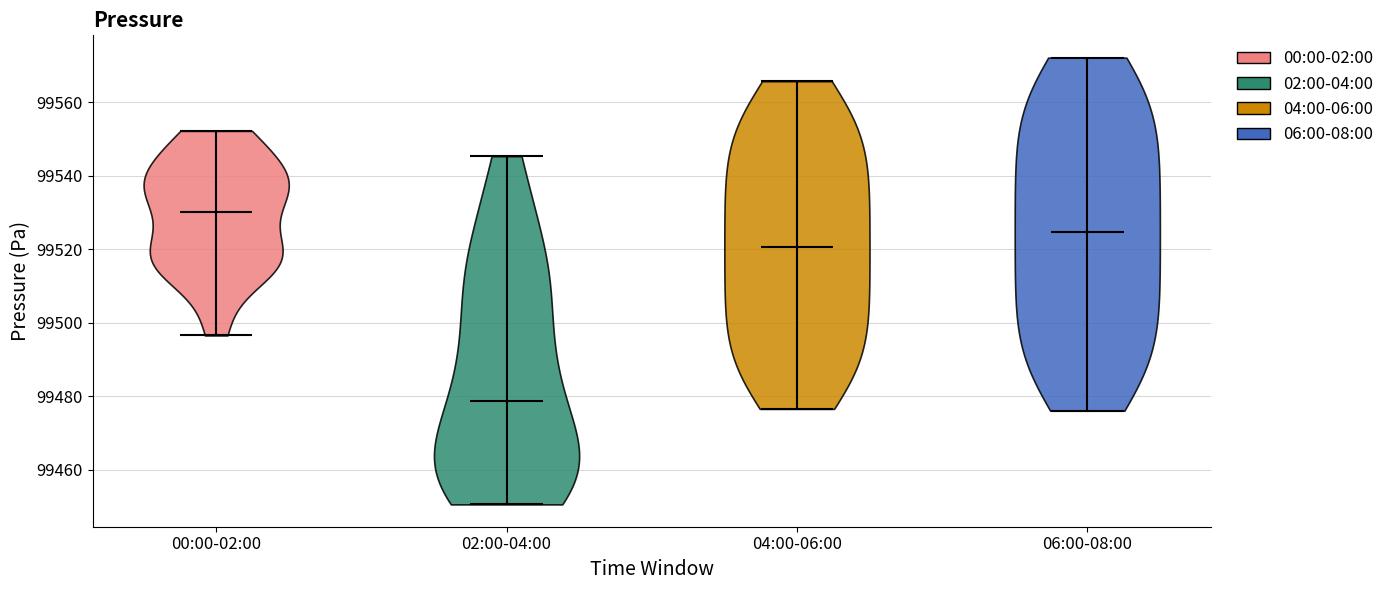

Reading left to right, read every violin against the y-axis: where its median line is, and the lowest and highest points it reaches. The values are not printed on the chart, so give them approximately, as read against the axis.

00:00-02:00: median line 99530, lowest point 99496, highest point 99552
02:00-04:00: median line 99478, lowest point 99450, highest point 99546
04:00-06:00: median line 99520, lowest point 99476, highest point 99566
06:00-08:00: median line 99524, lowest point 99476, highest point 99572